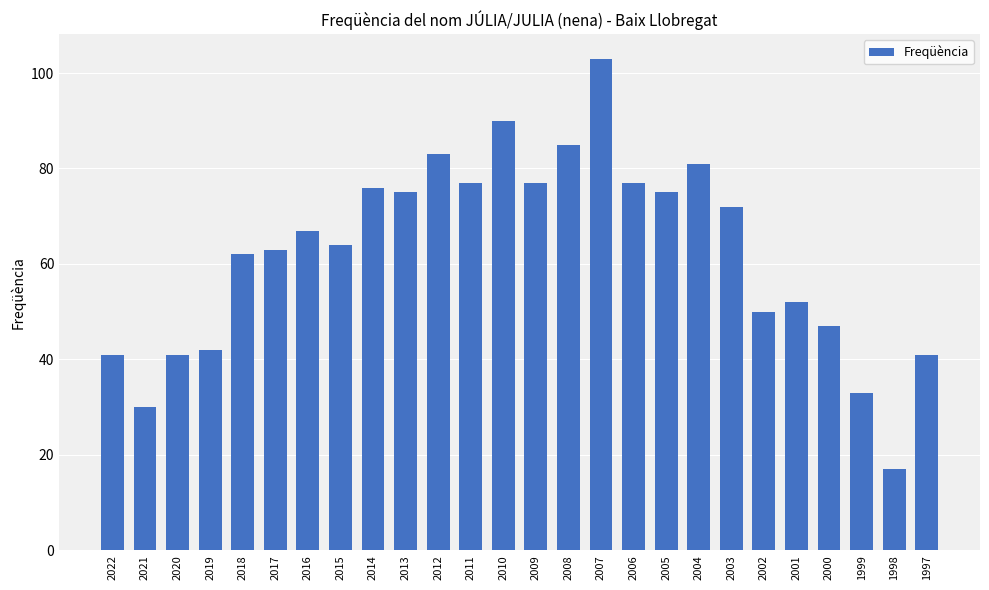

What is the change in value from 2014 to 1999?

-43